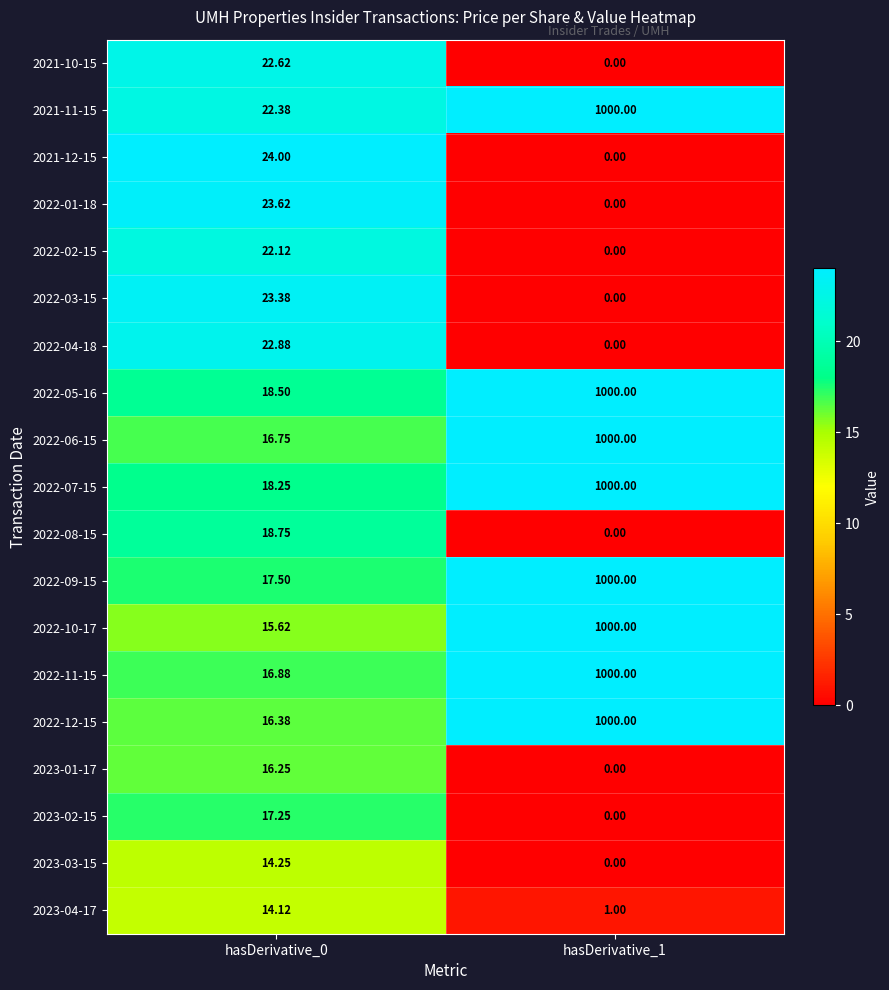

Is the value of 2021-12-15 at hasDerivative_1 greater than the value of 2022-06-15 at hasDerivative_0?

No